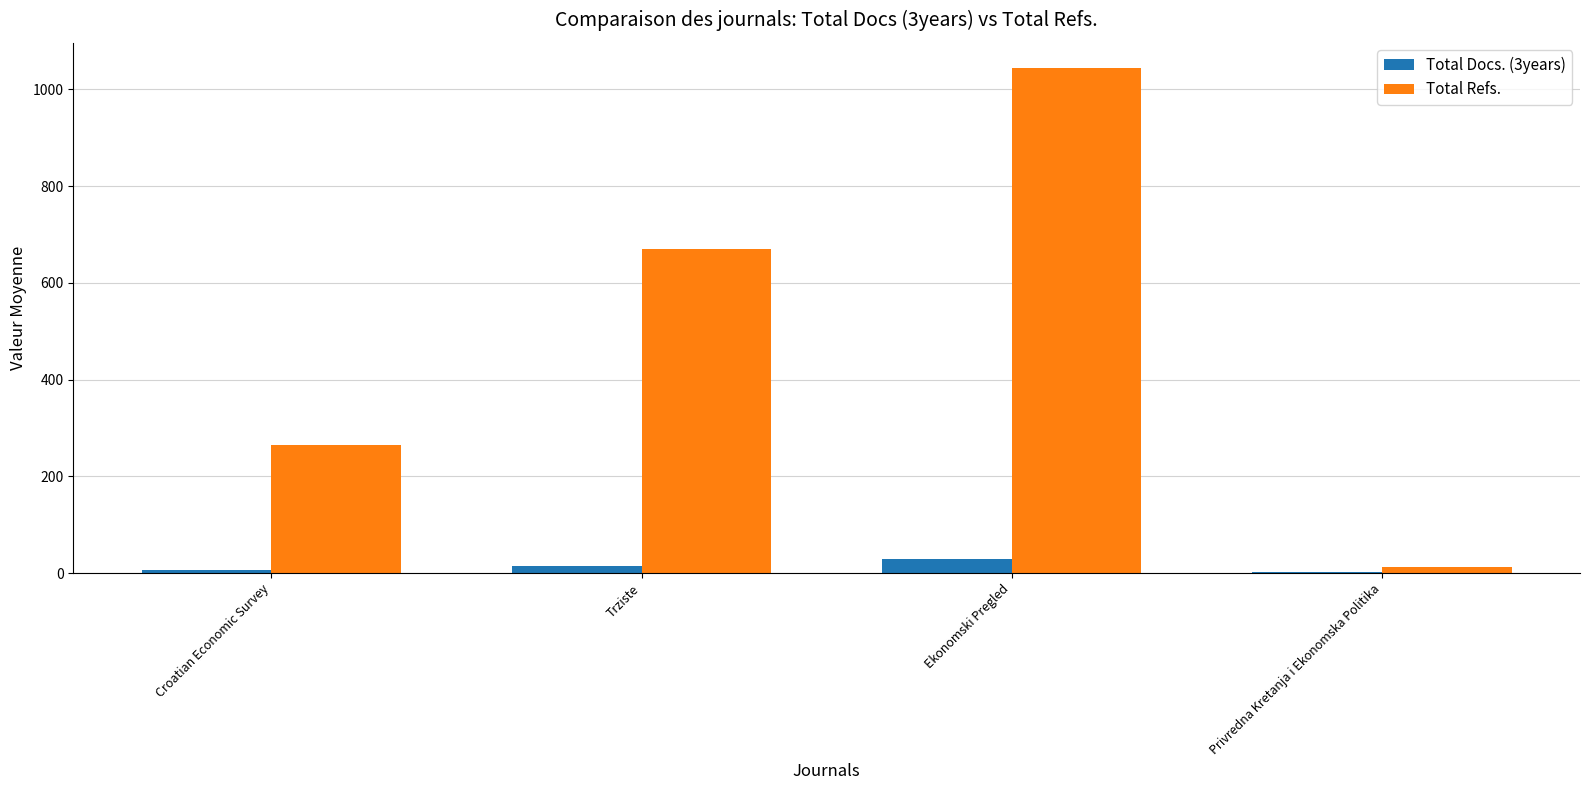

What is the highest value of the Total Refs. series?

1044